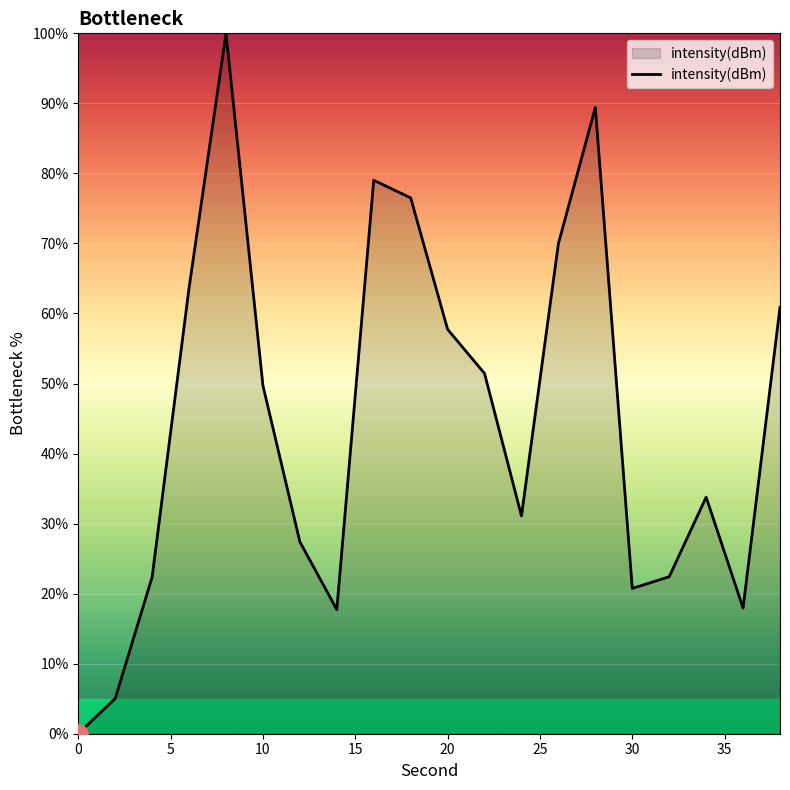

How many lines are shown in the chart?

1